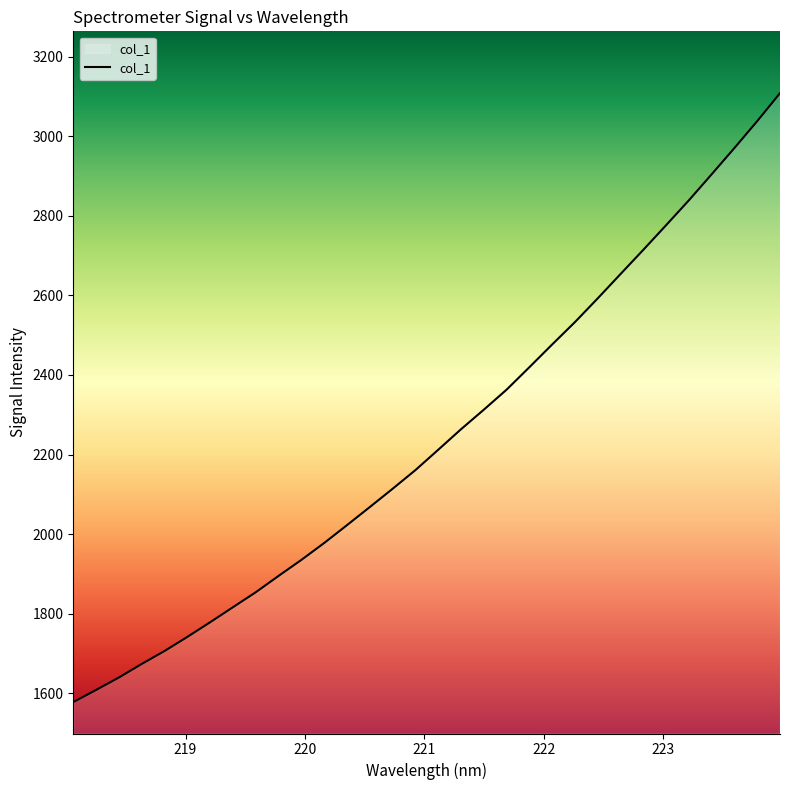

What is the greatest value displayed?

3108.2